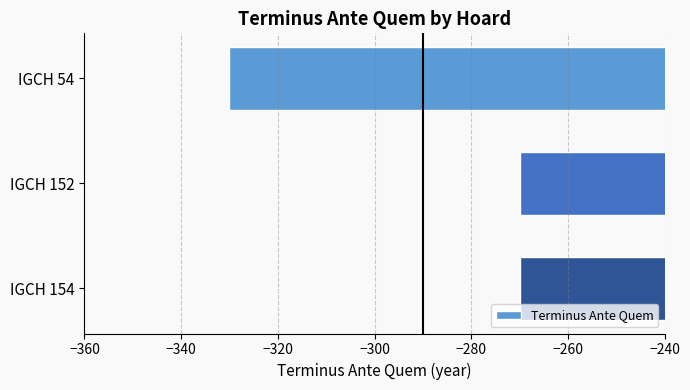

What is the maximum value shown in the chart?

-270